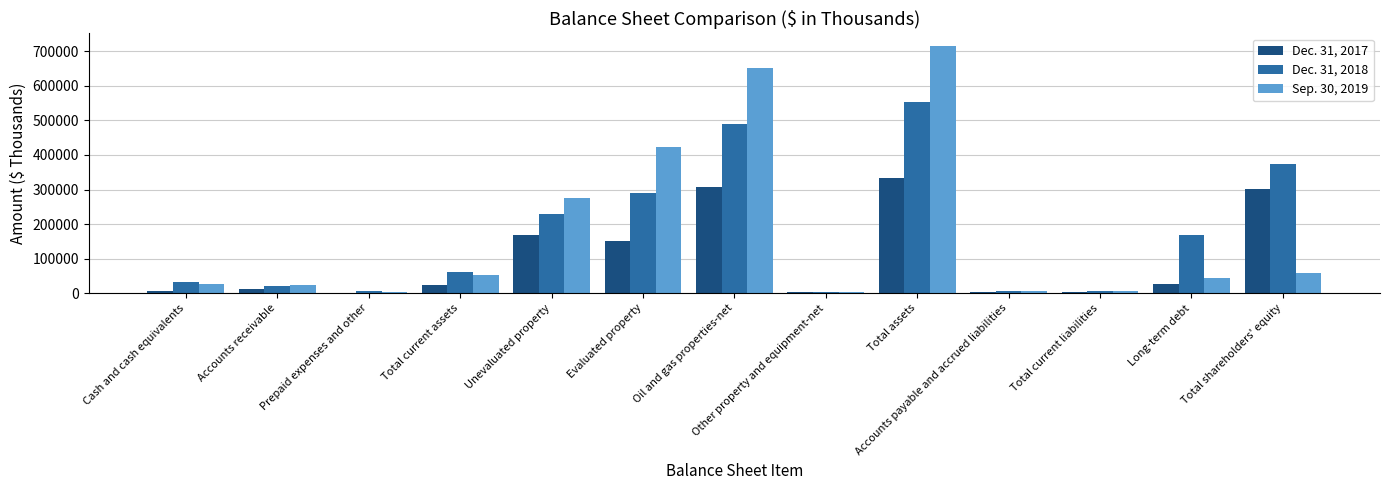

At which category does the chart reach its peak across all series?

Total assets